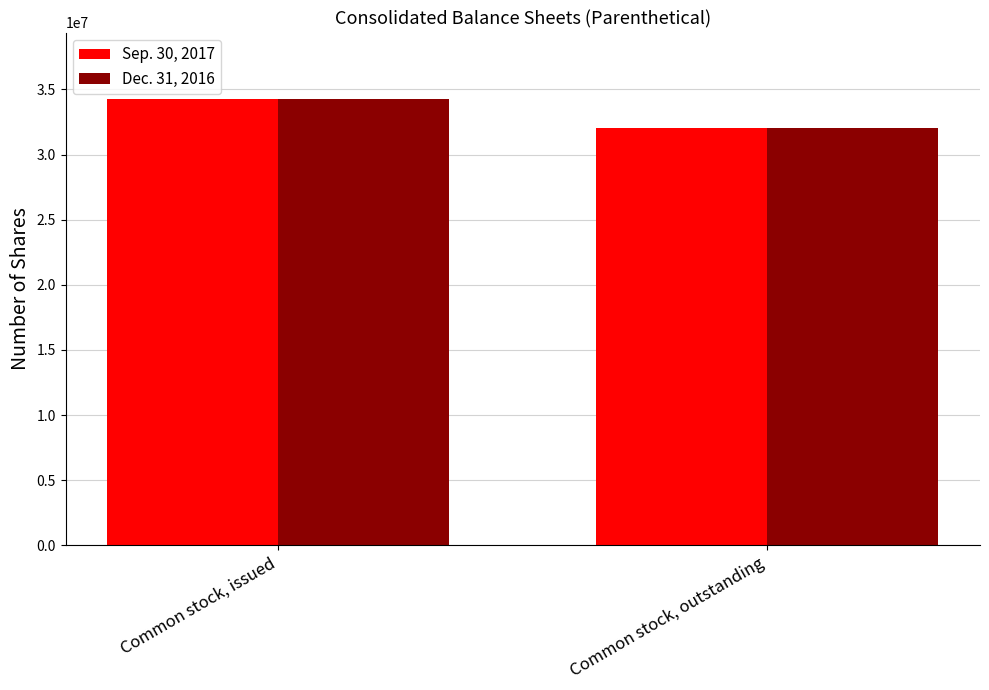

How many distinct data groups are displayed?

2